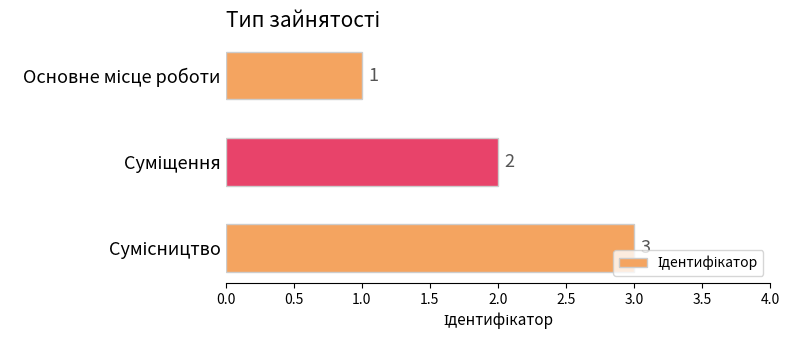

Count the values in the range 1 to 3.

3